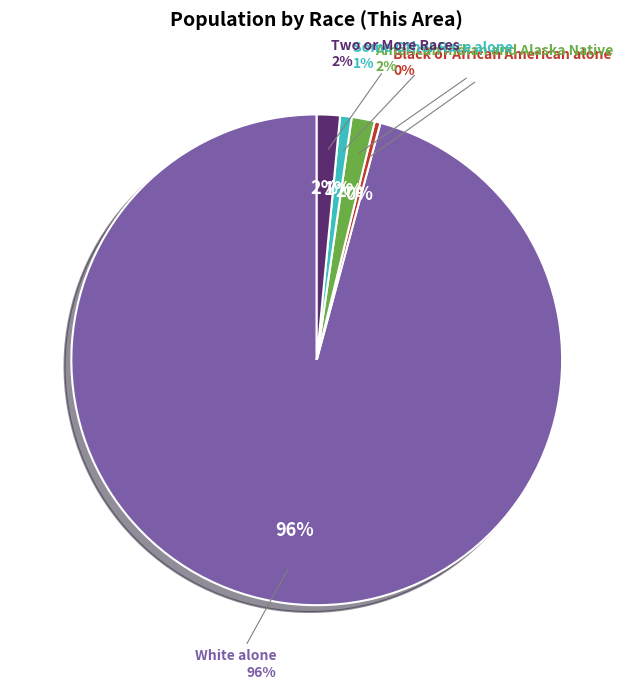

To the nearest percent, what is the combined percentage of Asian alone and White alone?

96%